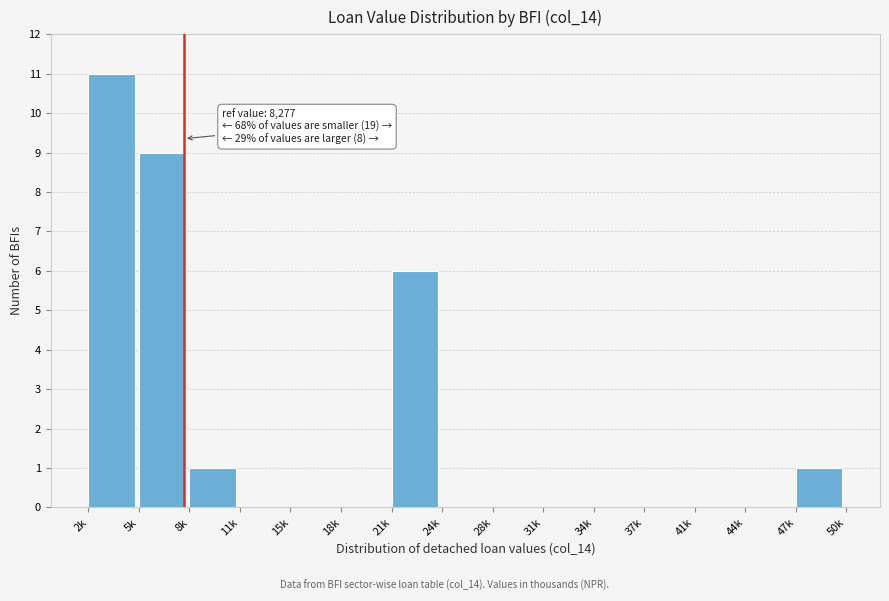

Reading right to left, extract all data points from this chart.

47k=1	44k=0	41k=0	37k=0	34k=0	31k=0	28k=0	24k=0	21k=6	18k=0	15k=0	11k=0	8k=1	5k=9	2k=11